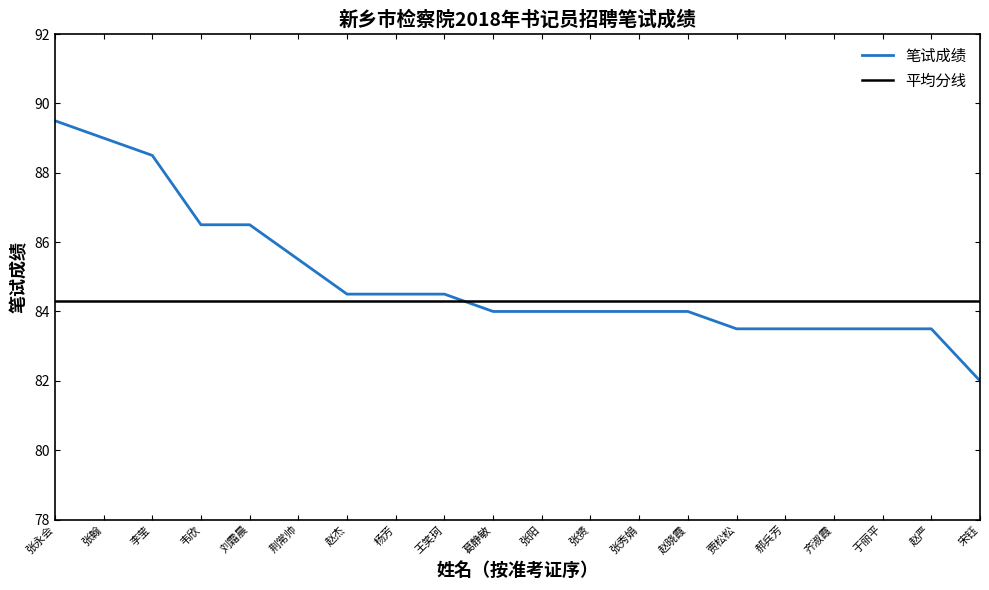

What value does the 笔试成绩 series have at 葛静敏?

84.0